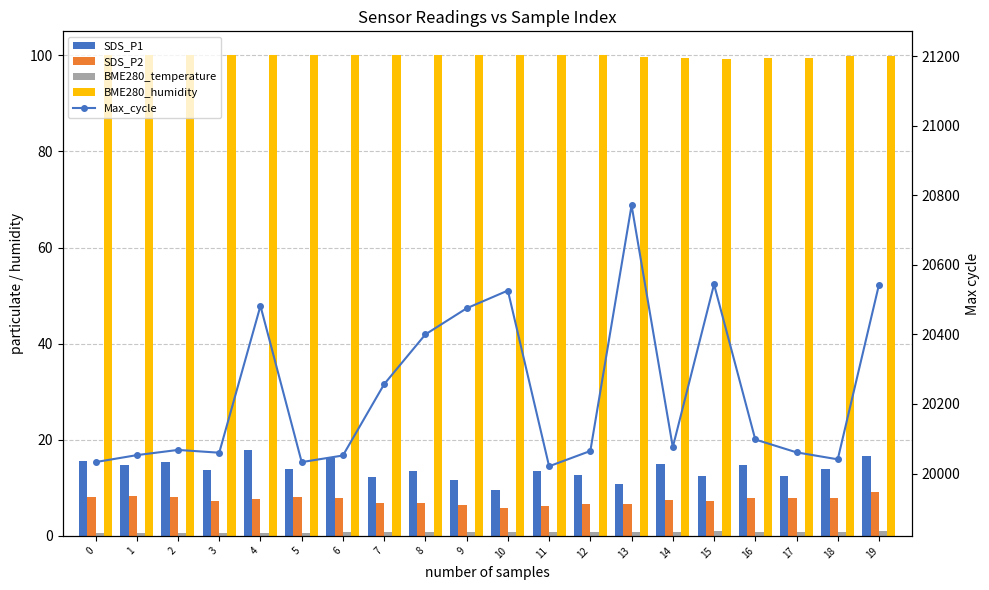

What value does the SDS_P2 series have at 19?

9.1